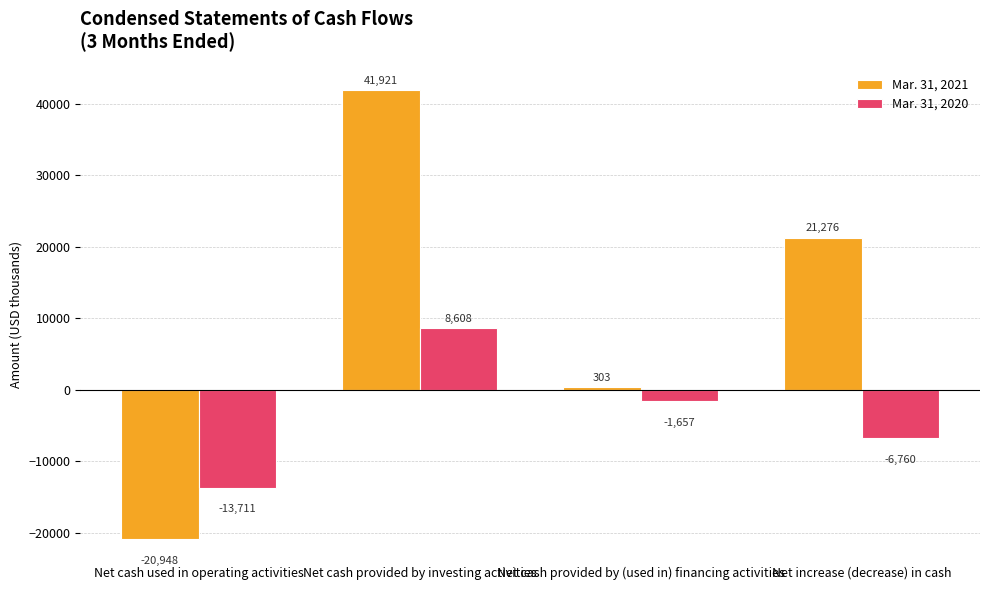

What is the sum of all Mar. 31, 2020 values?

-13520